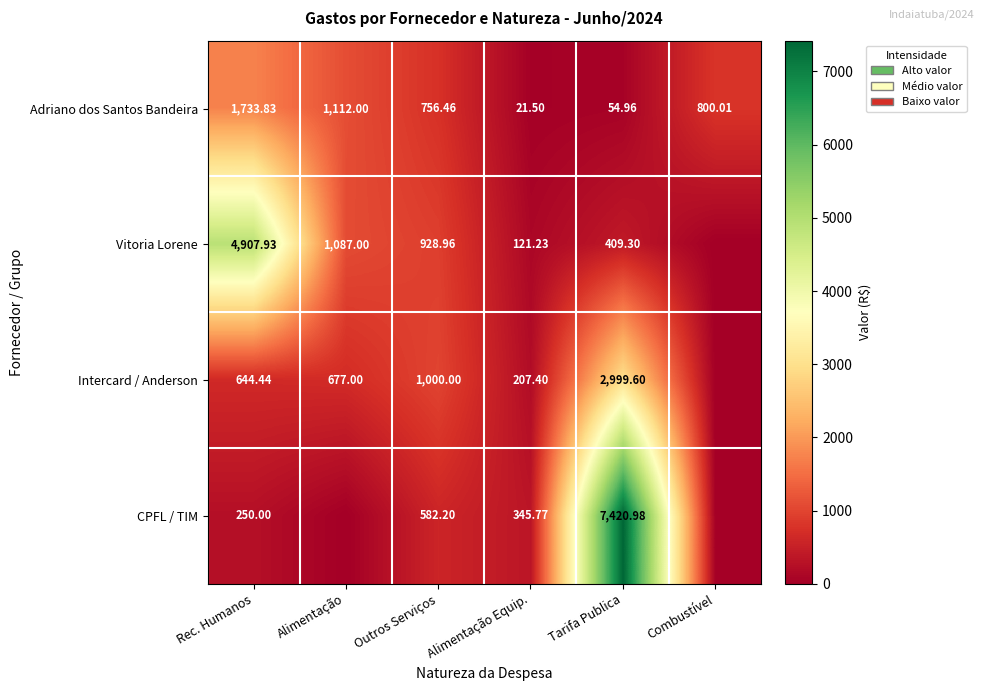

What is the highest value of the Adriano dos Santos Bandeira series?

1733.8